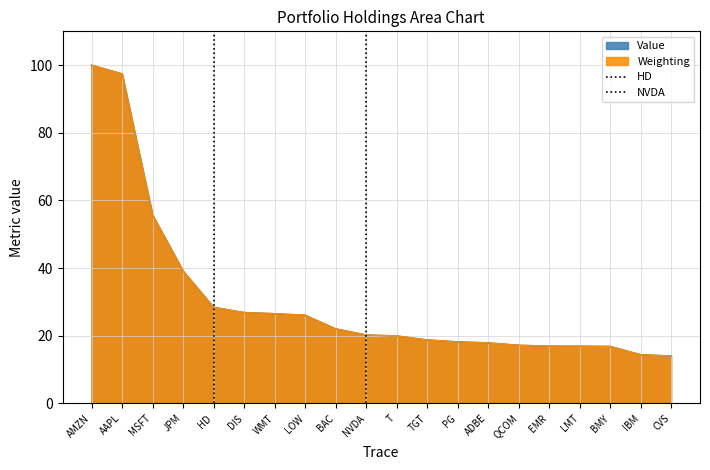

What position from the left is AMZN?

1